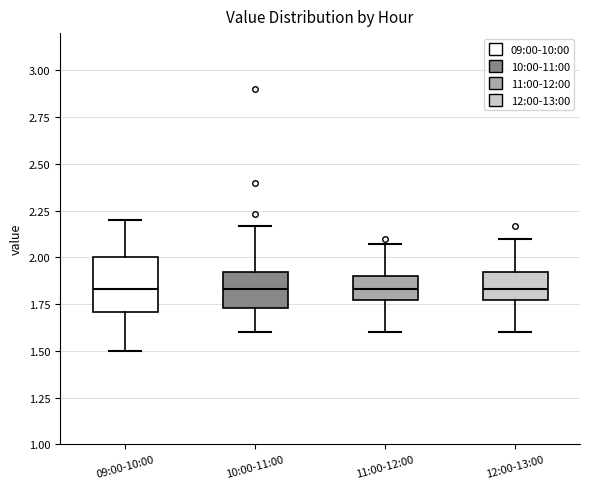

Reading left to right, read every box against the y-axis: the position of its median line, the range the box covers, and the ends of its whiskers. The values are not printed on the chart, so give them approximately, as read against the axis.

09:00-10:00: median 1.85, box 1.70 to 2.00, whiskers 1.50 to 2.20
10:00-11:00: median 1.85, box 1.75 to 1.90, whiskers 1.60 to 2.15
11:00-12:00: median 1.85, box 1.75 to 1.90, whiskers 1.60 to 2.05
12:00-13:00: median 1.85, box 1.75 to 1.90, whiskers 1.60 to 2.10